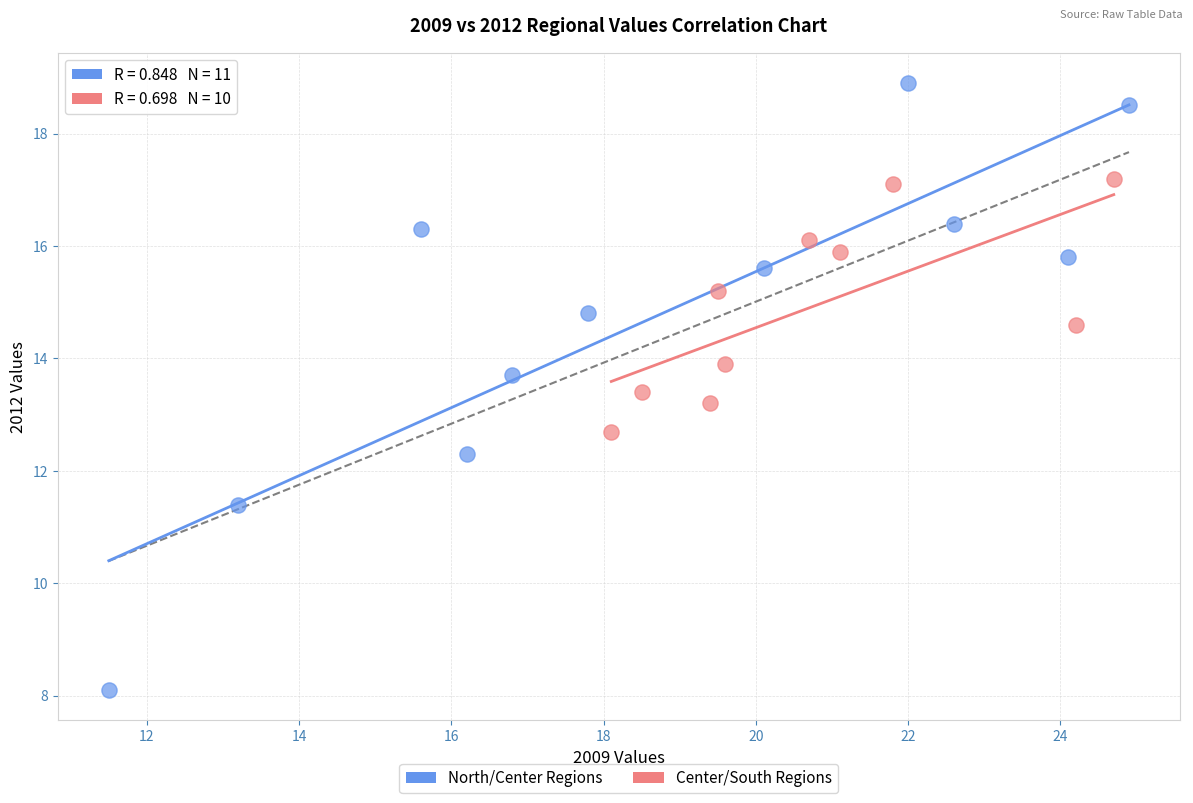

Which series reaches the minimum Y coordinate?

North/Center Regions